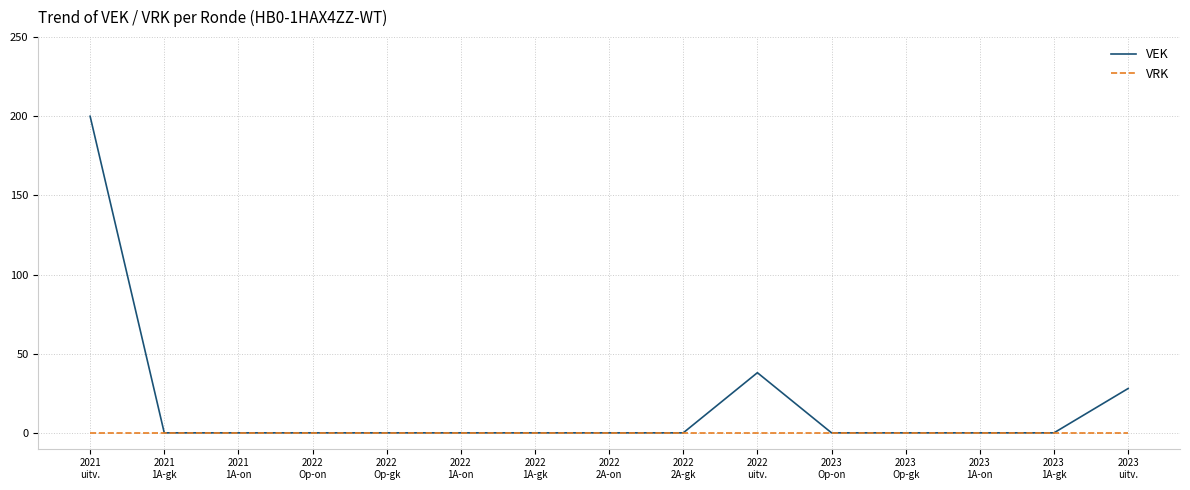

Does the chart display data point markers on the line(s)?

No